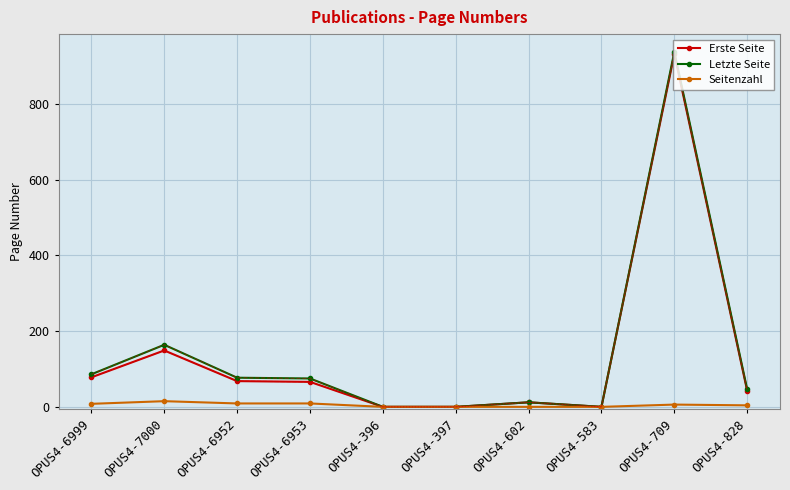

True or false: Seitenzahl has a value of 6 at OPUS4-709.

True